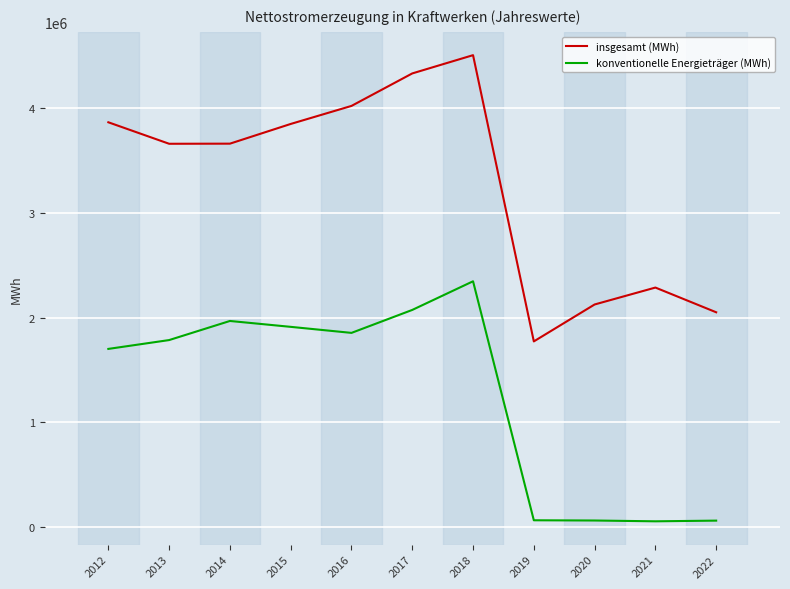

What is the difference between the maximum and minimum values in the konventionelle Energieträger (MWh) series?

2293712.5